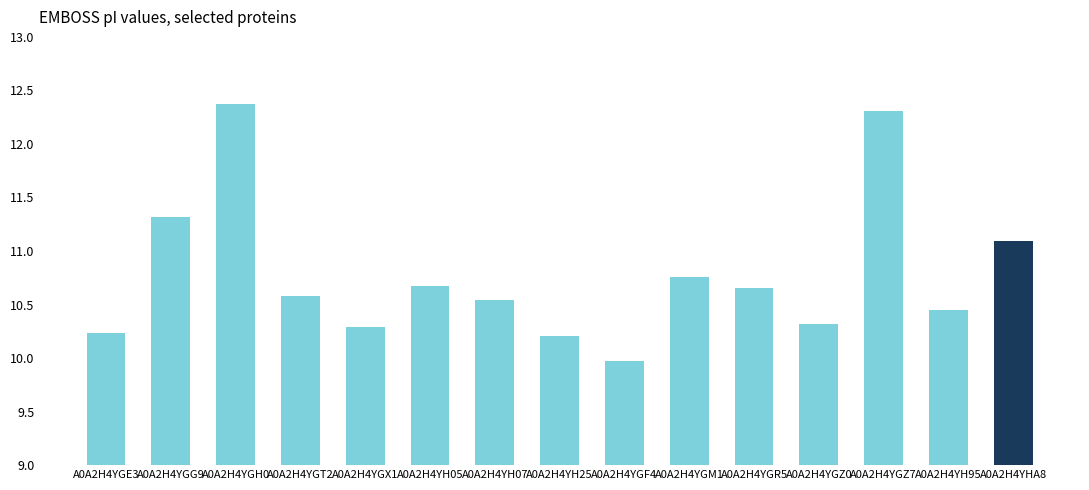

What is the label of the 2nd bar from the left?

A0A2H4YGG9